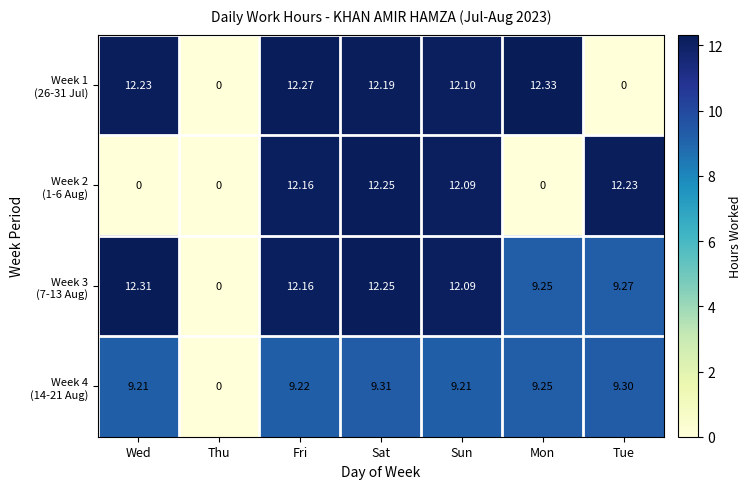

Which category has the highest value across all series?

Mon